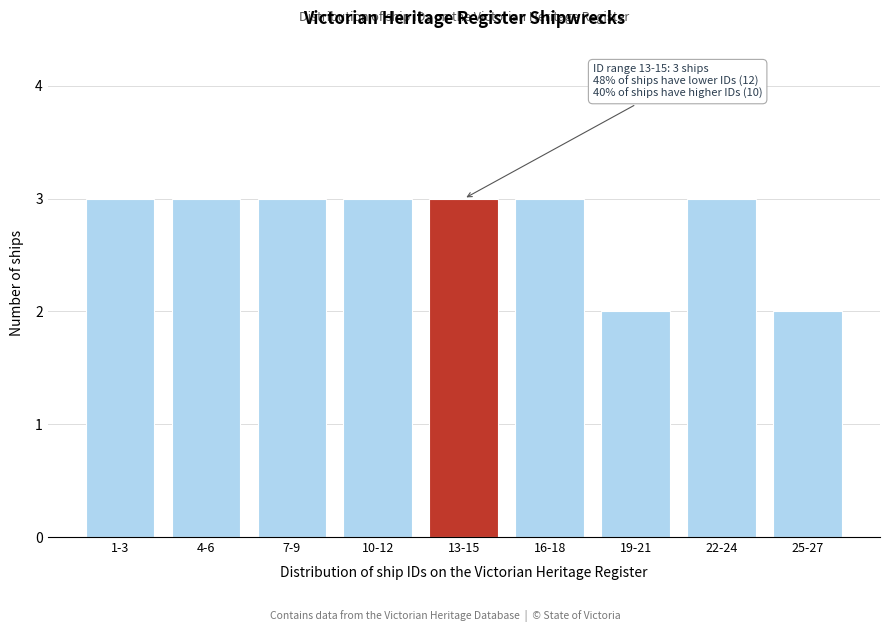

Reading left to right, list all the values displayed in this chart.

3	3	3	3	3	3	2	3	2